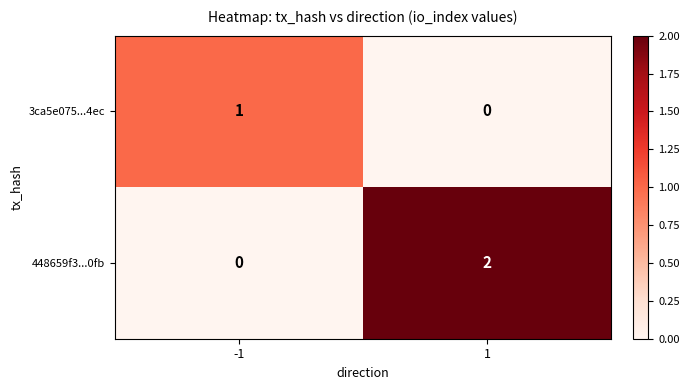

Which series has the widest spread of values?

448659f3...0fb